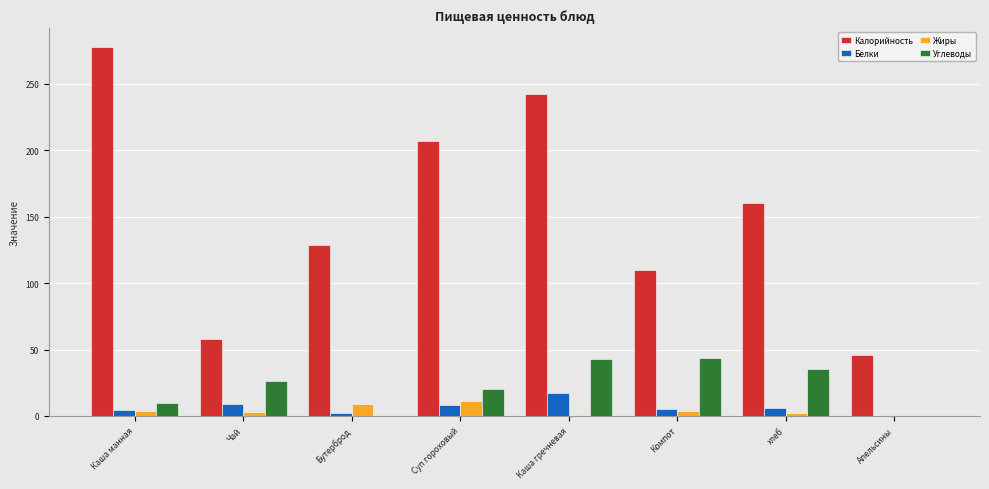

What value does the Углеводы series have at Каша гречневая?

43.0